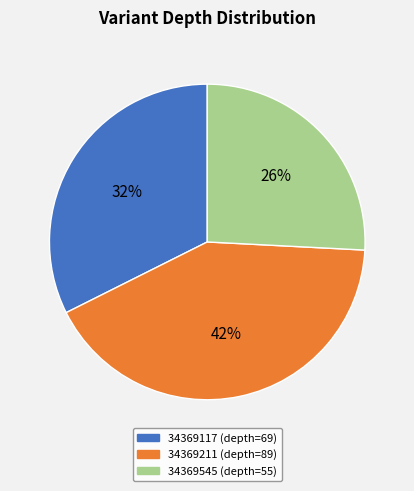

To the nearest percent, what percentage of the pie is 34369211 (depth=89)?

42%